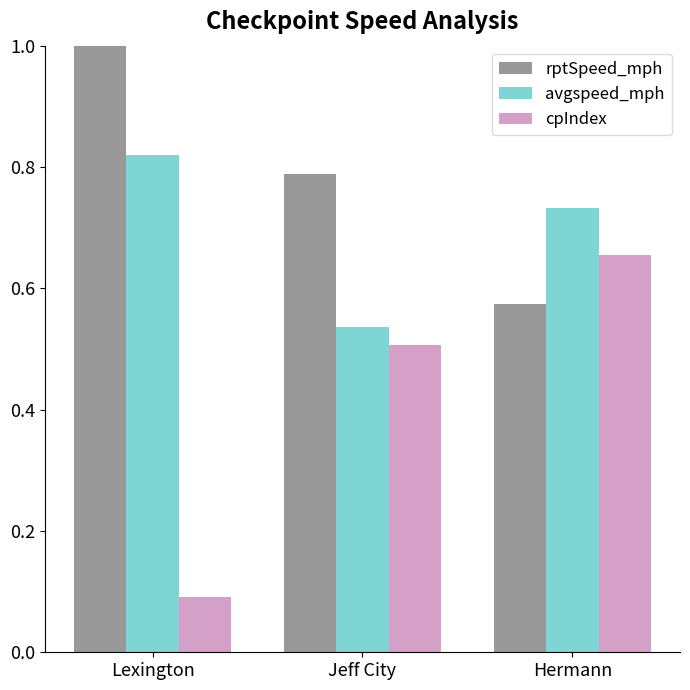

What is the total value across all series at Lexington?

1.9